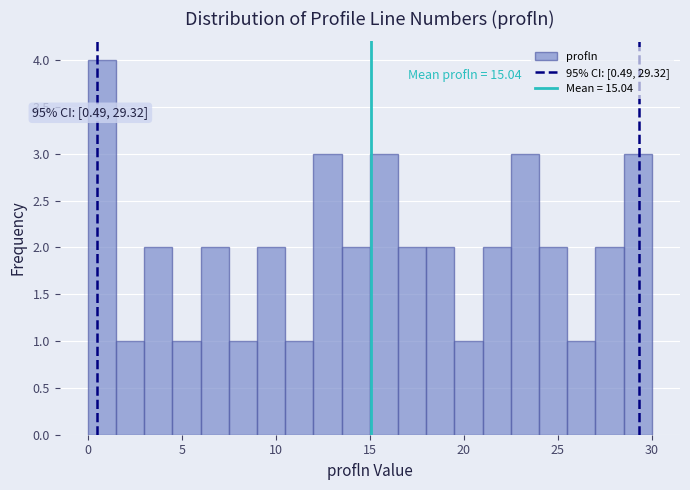

Read against the x-axis, roughly where is the centre of the tallest bar?

1.0